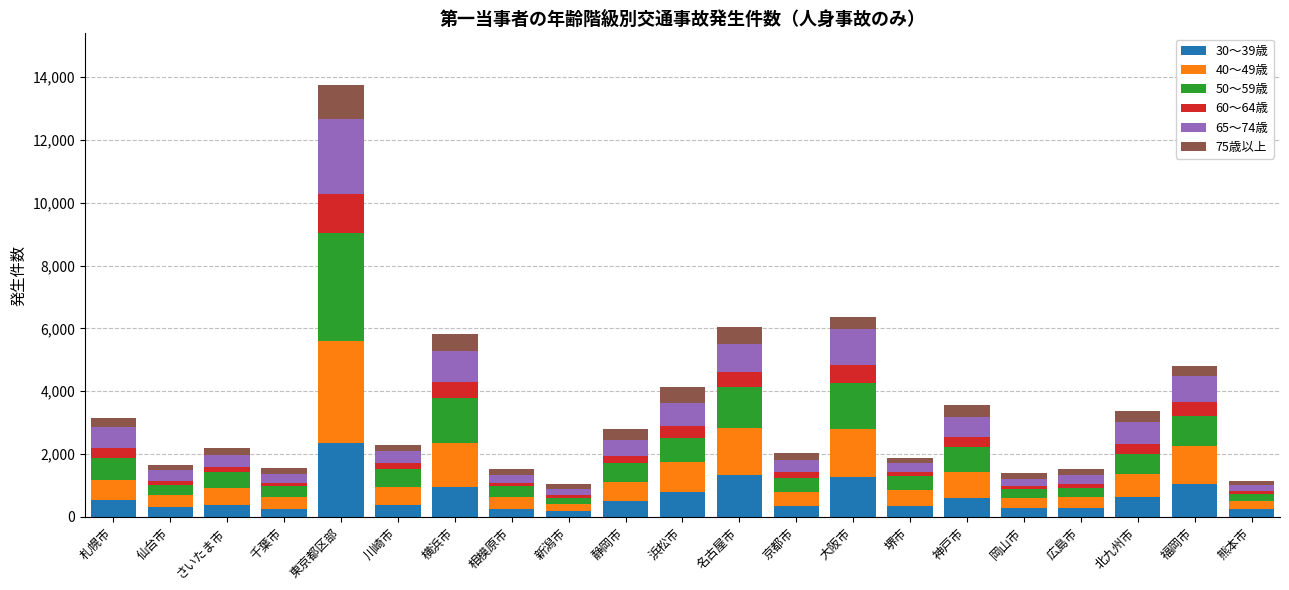

At which category is the sum across all series the highest?

東京都区部